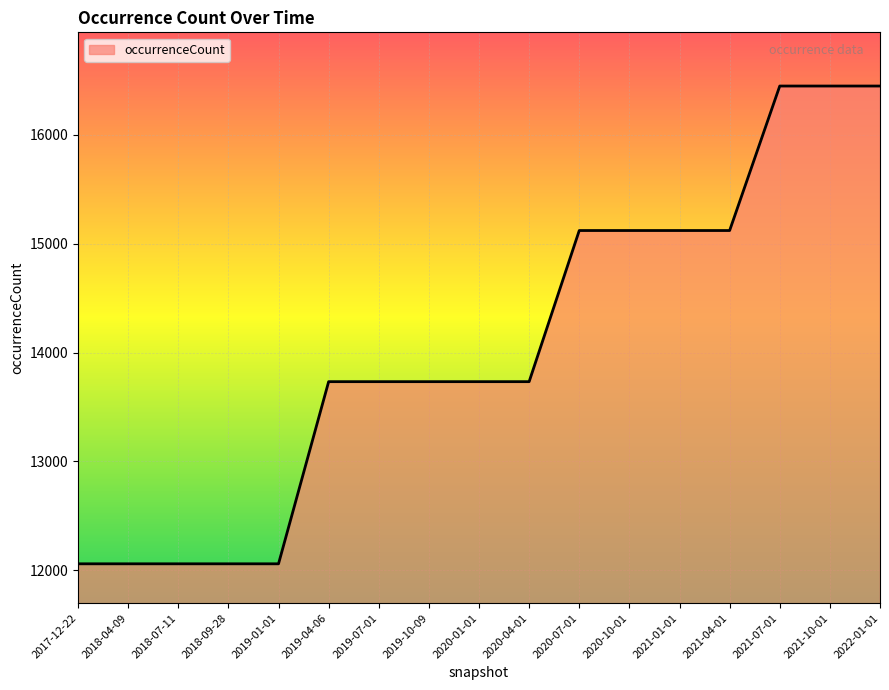

The value at 2017-12-22 is 12059. True or false?

True